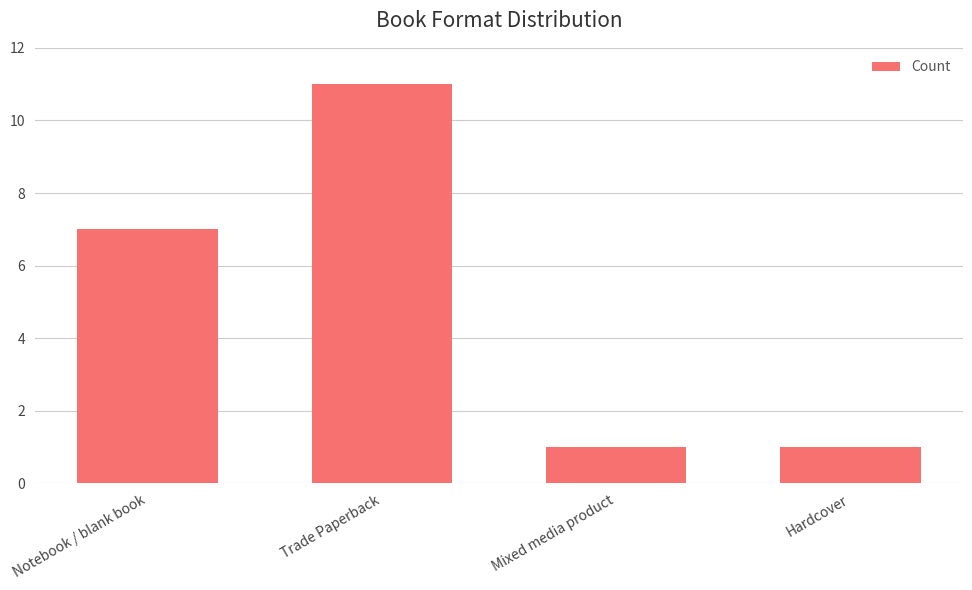

What is the difference between the values at Notebook / blank book and Trade Paperback?

4